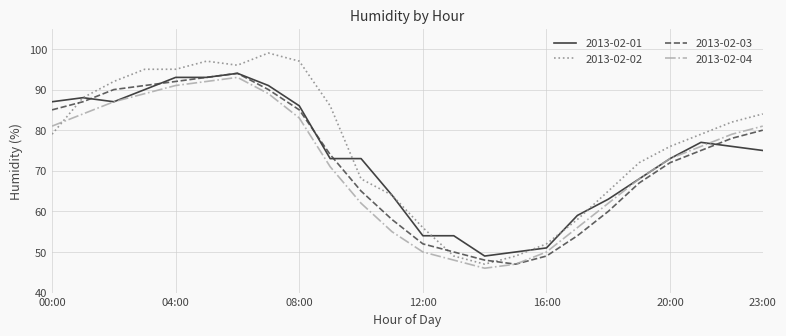

Which series has the widest spread of values?

2013-02-02